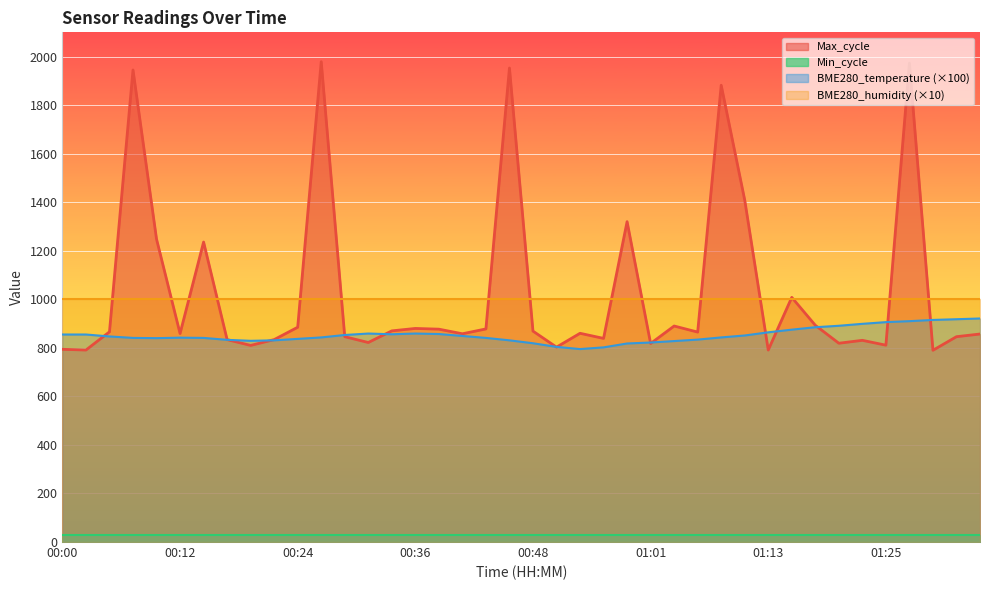

At which category does Max_cycle reach its first local peak?

00:07